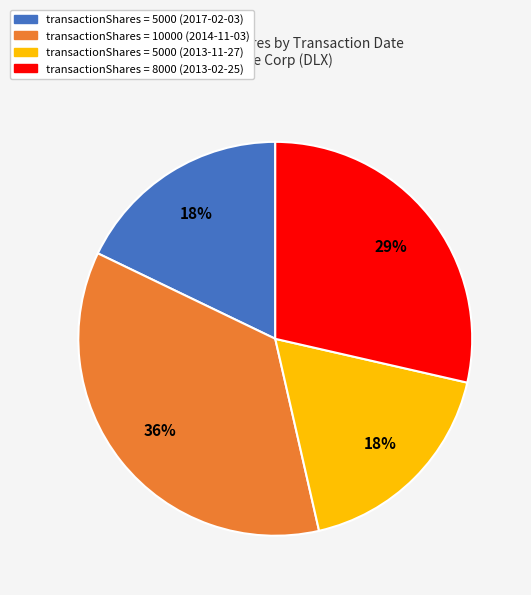

To the nearest percent, what portion does transactionShares = 10000 (2014-11-03) represent?

36%